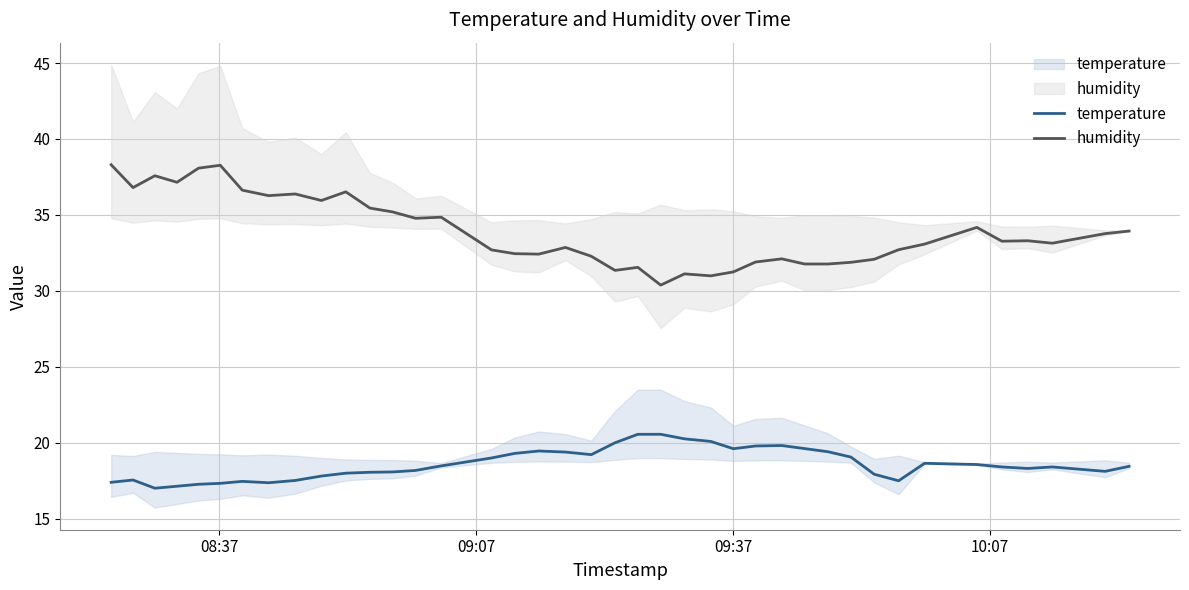

What are all the series names shown in the legend?

temperature, humidity